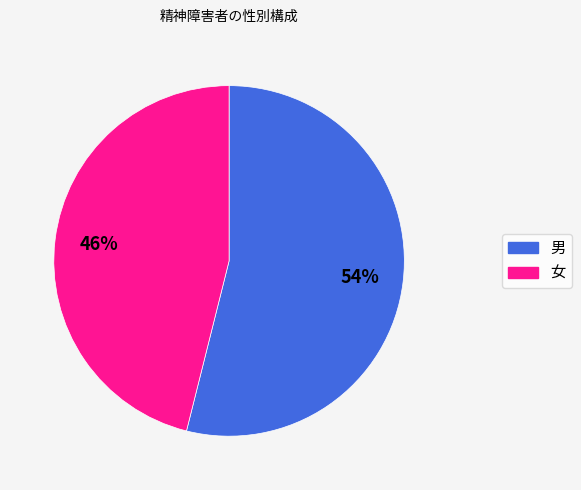

To the nearest percent, what portion does 女 represent?

46%